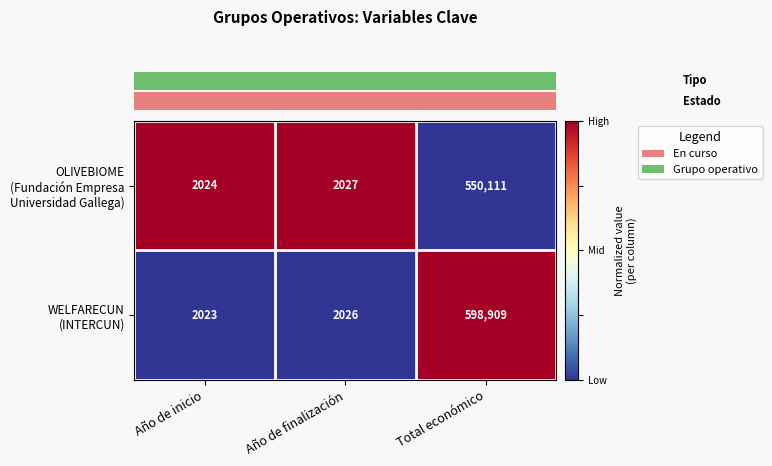

At which category is the sum across all series the highest?

Total económico